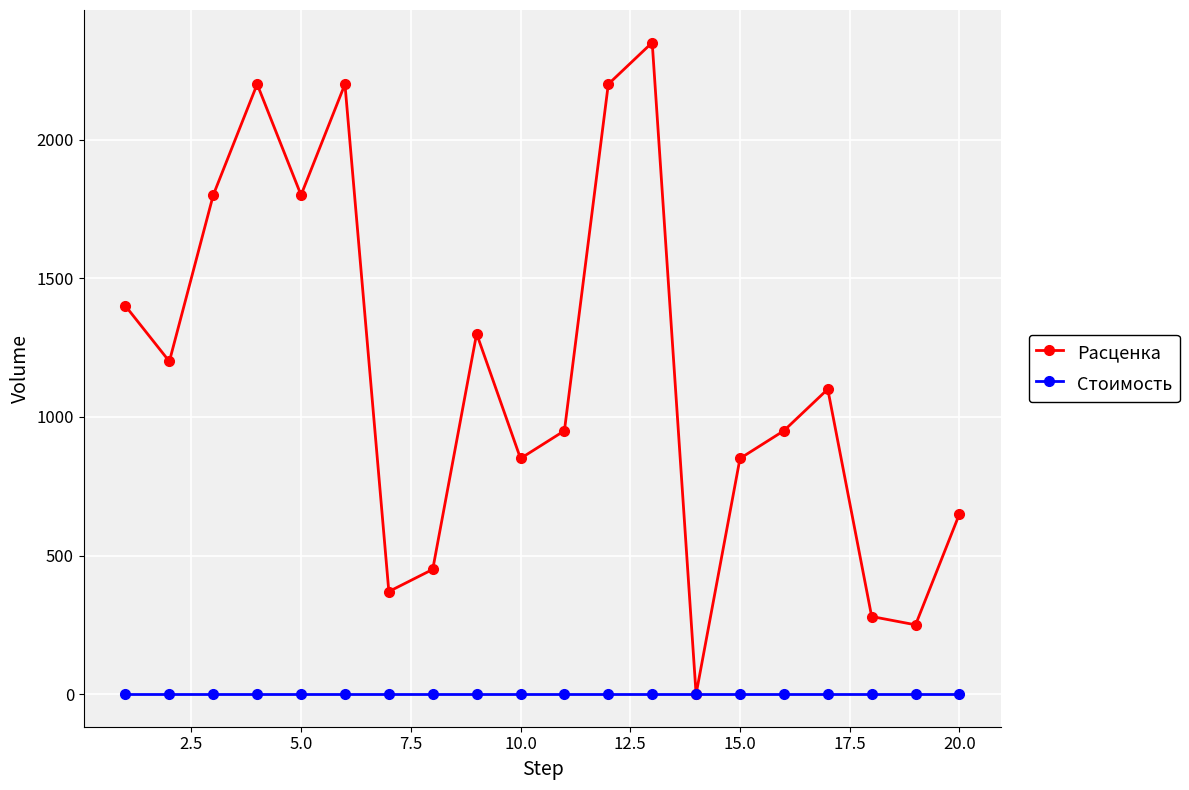

Which series has the largest range (max minus min)?

Расценка